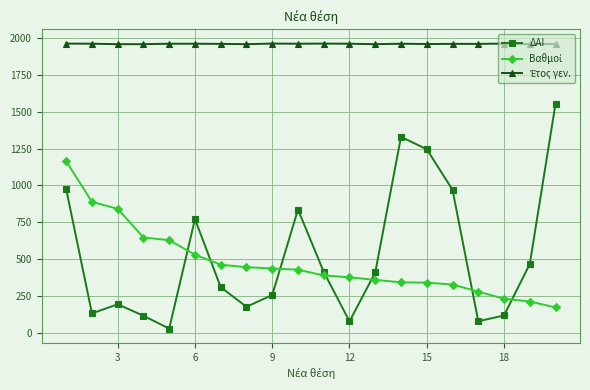

How many lines are shown in the chart?

3